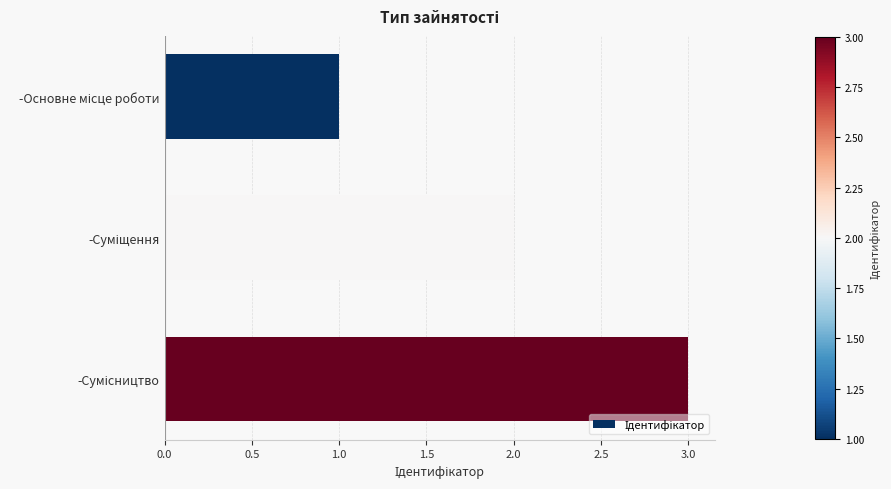

What is the sum of all values?

6